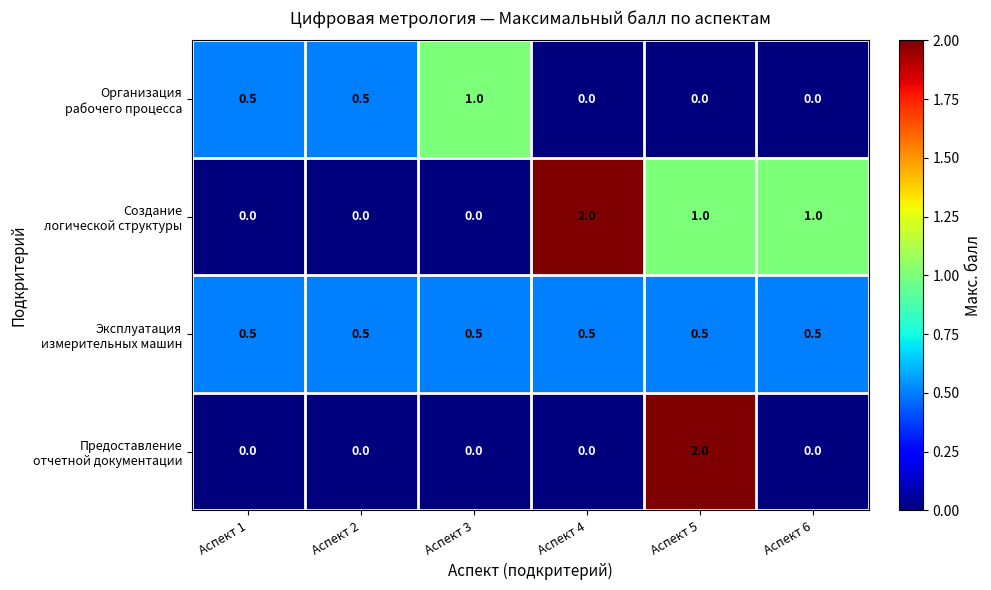

What is the maximum value shown in the chart?

2.0